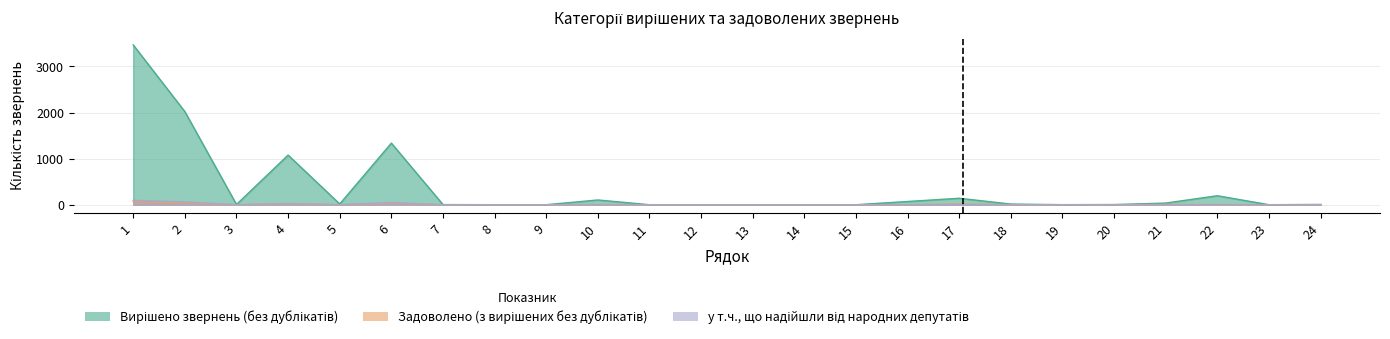

At which category does Задоволено (з вирішених без дублікатів) reach its first local valley?

3